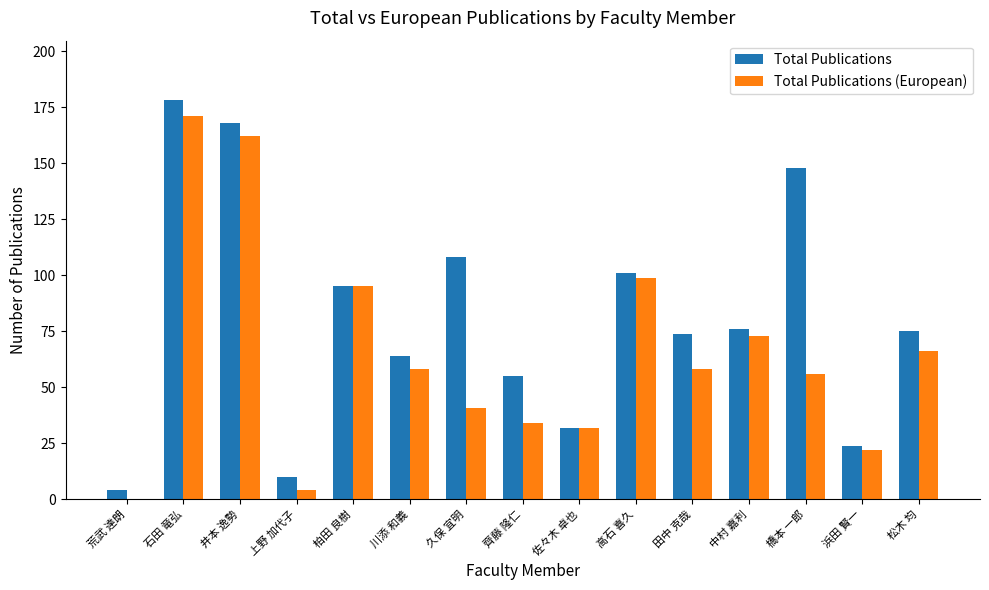

What is the approximate value of Total Publications at 上野 加代子?

10